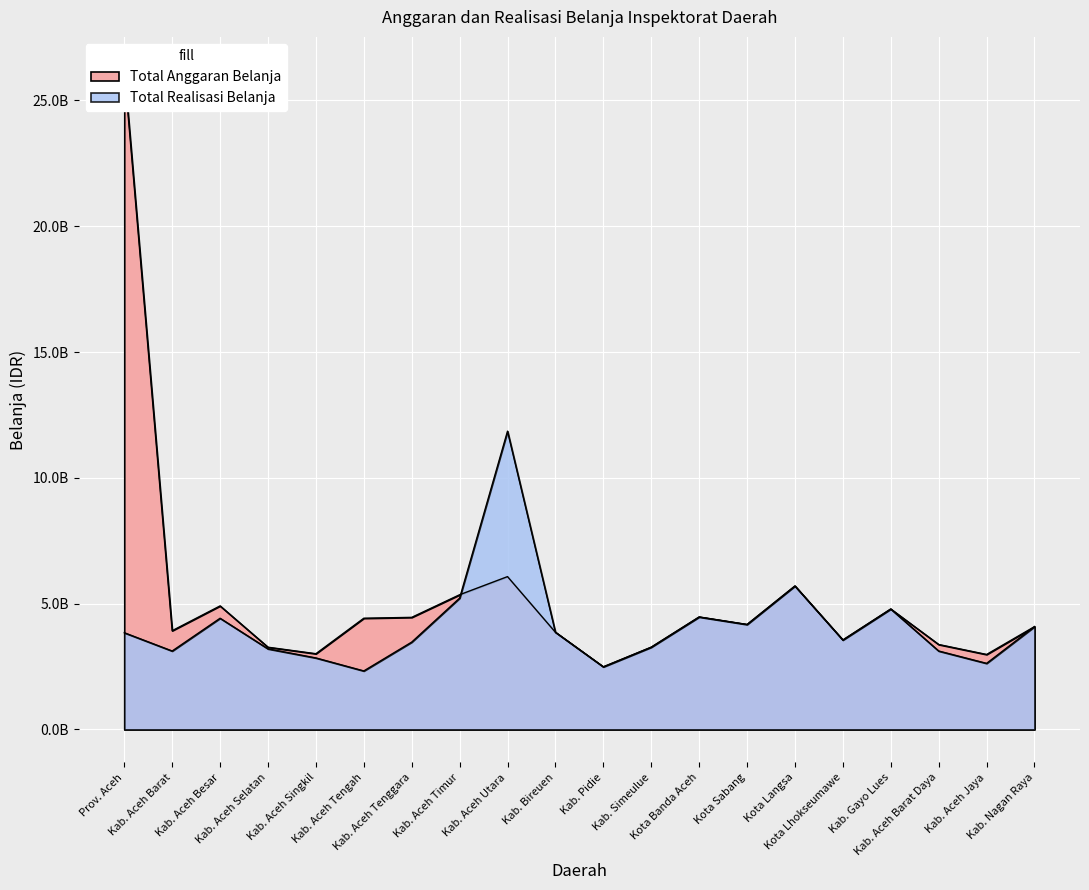

What is the change in value from Kab. Aceh Selatan to Kab. Pidie?

-780562960.0